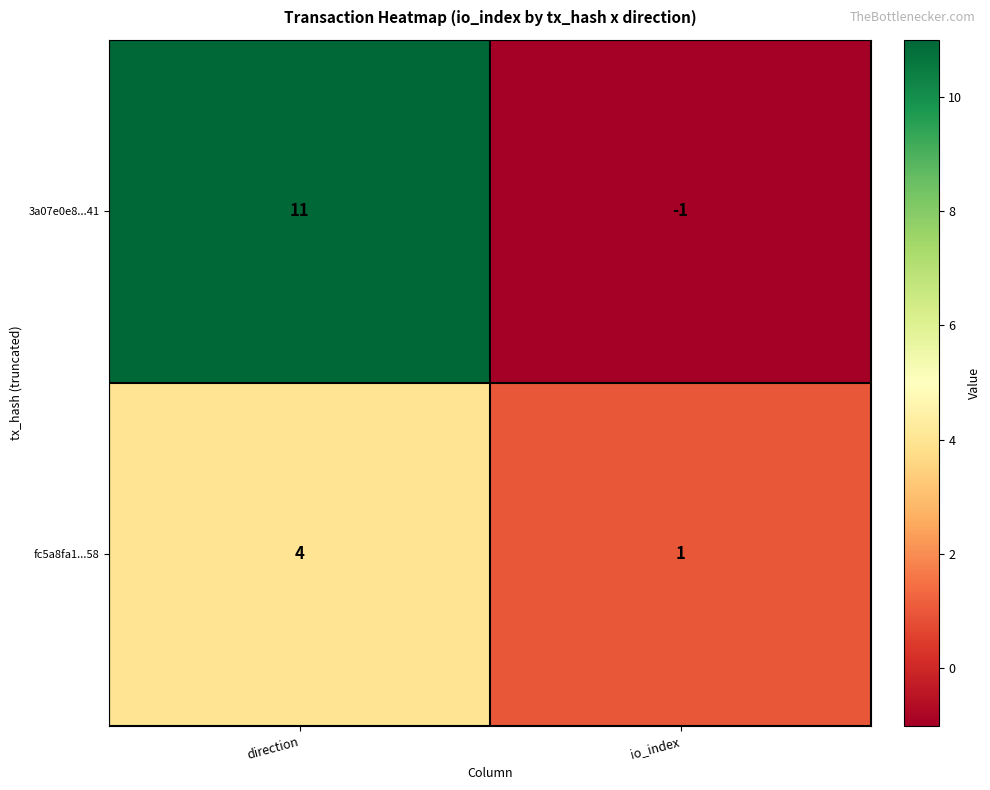

Is it true that 3a07e0e8...41 equals 16 at direction?

False